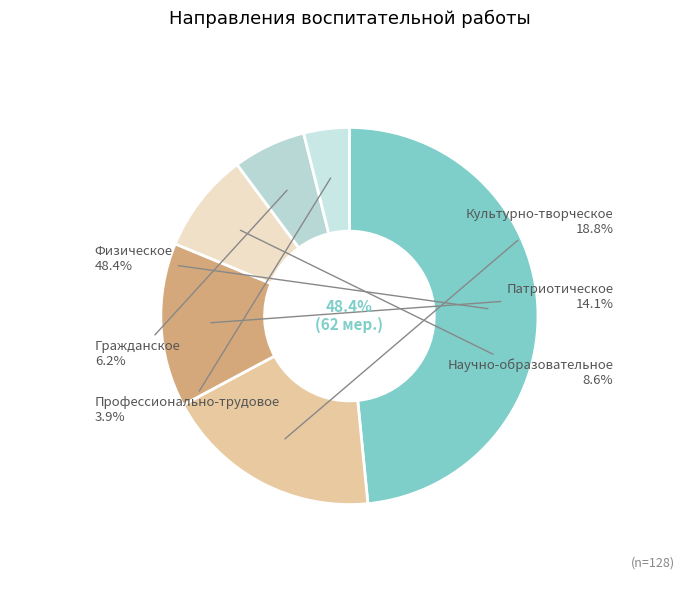

Combined, what portion of the pie is Патриотическое and Гражданское?

20.3%